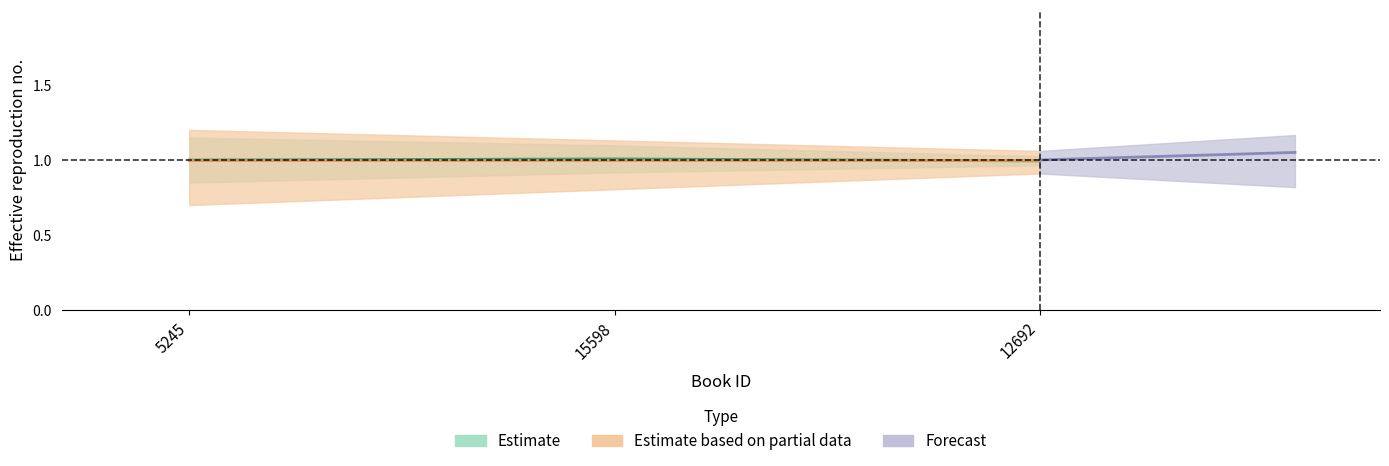

Which has a higher value, 12692 or 15598?

15598